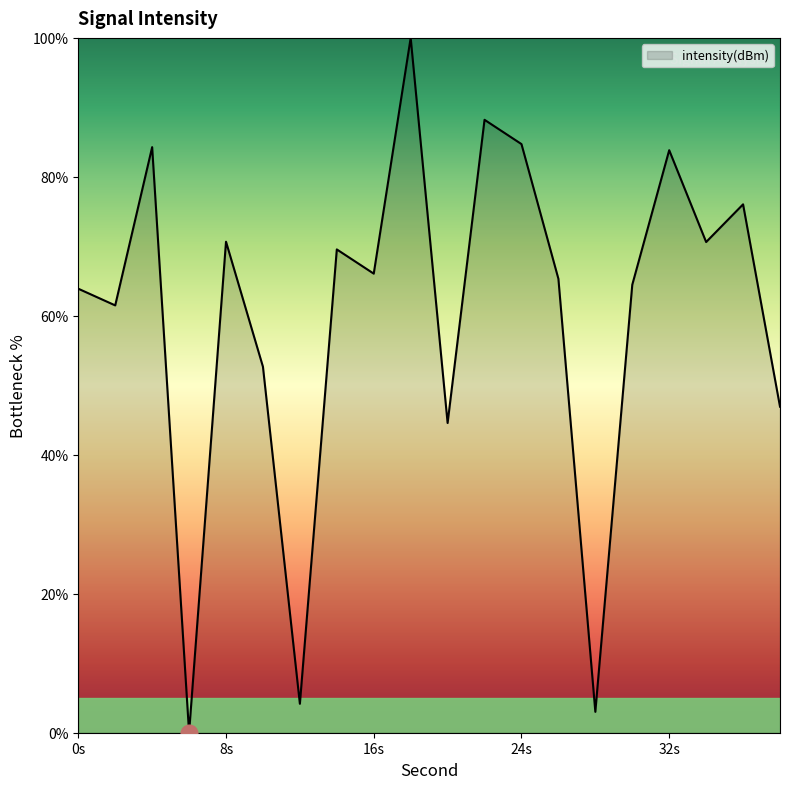

What is the maximum value shown in the chart?

100.0